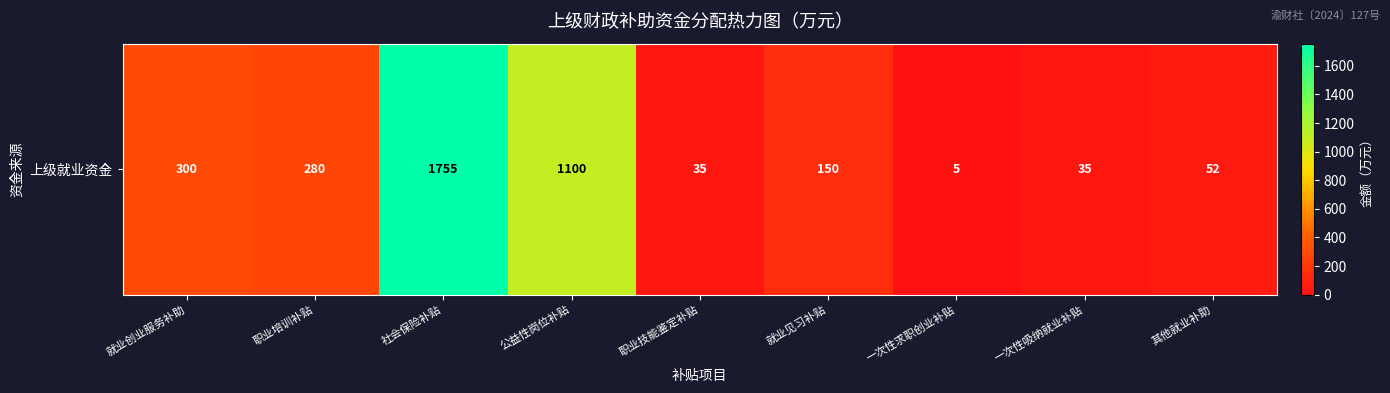

What is the approximate value at 其他就业补助, to the nearest 100?

100